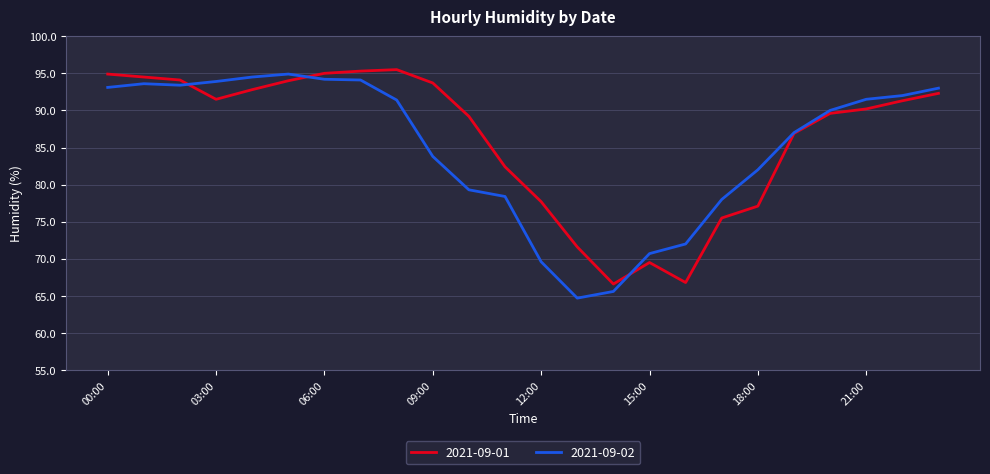

What is the greatest value displayed?

95.5